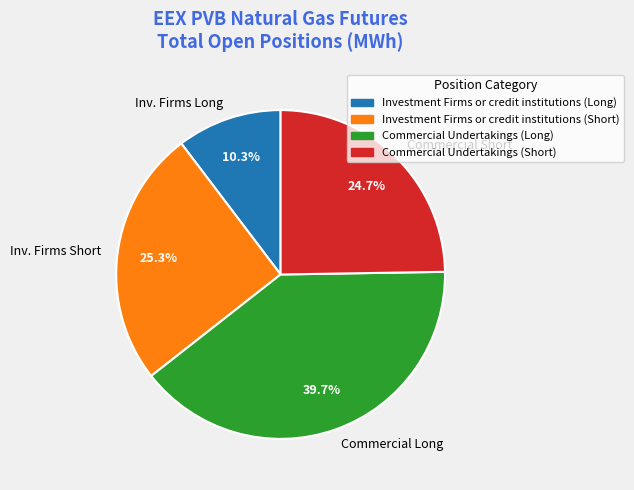

How many segments does this pie chart have?

4